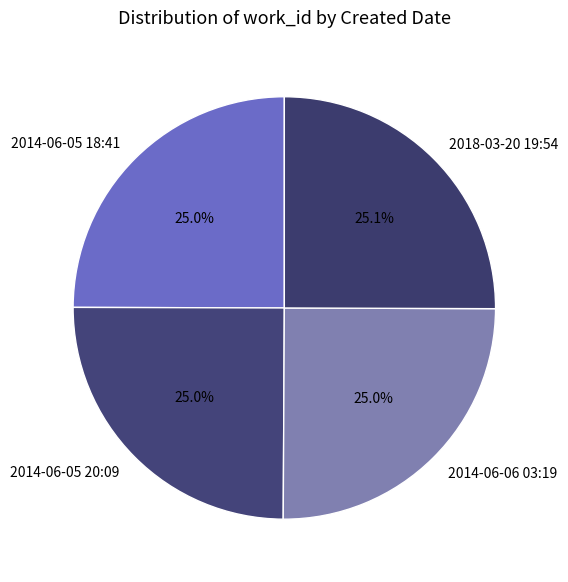

The 2014-06-06 03:19 slice represents 25% of the pie. True or false?

True